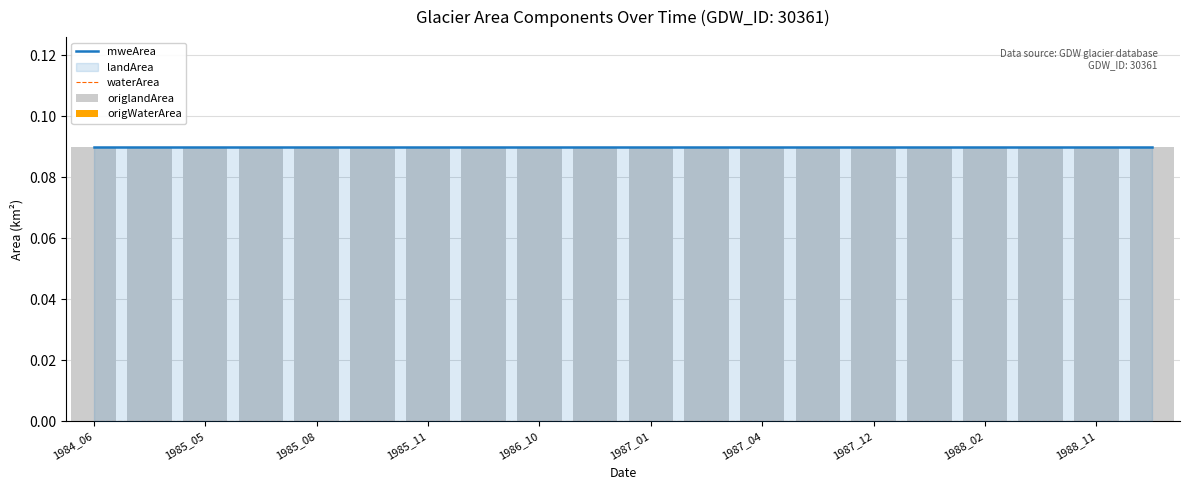

What is the approximate value of origlandArea at 1988_11?

0.1